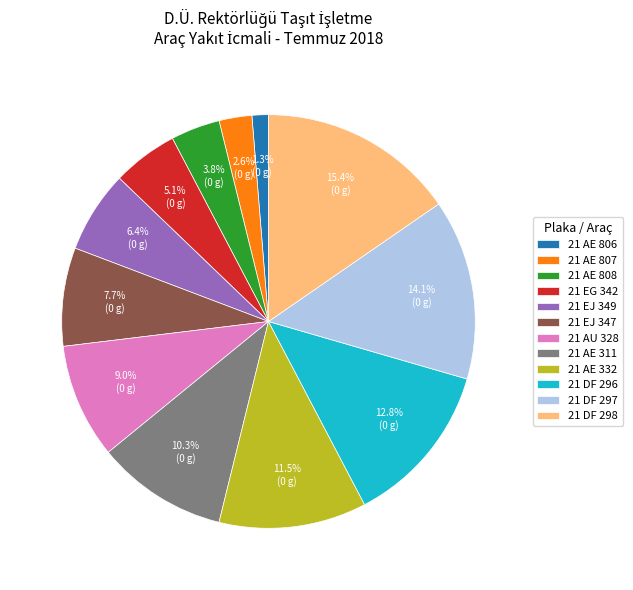

Count the number of slices in the pie.

12